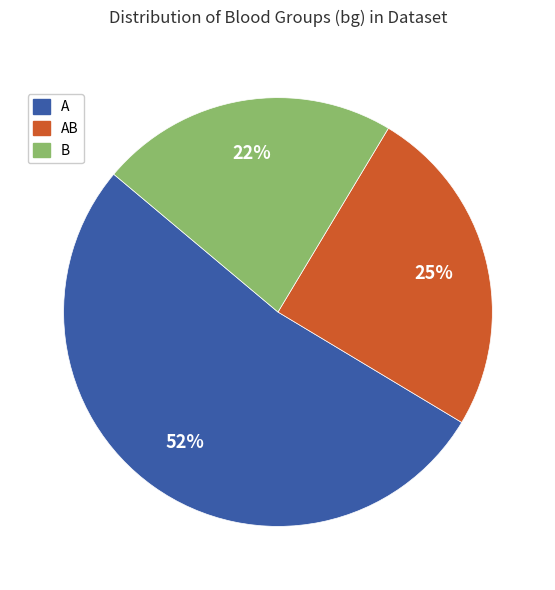

To the nearest percent, what is the average slice percentage?

33%